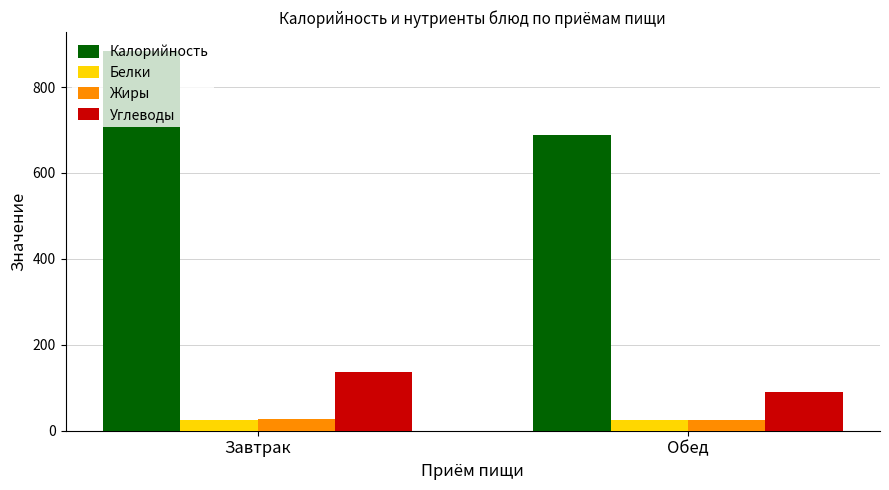

What is the sum of all Белки values?

50.0